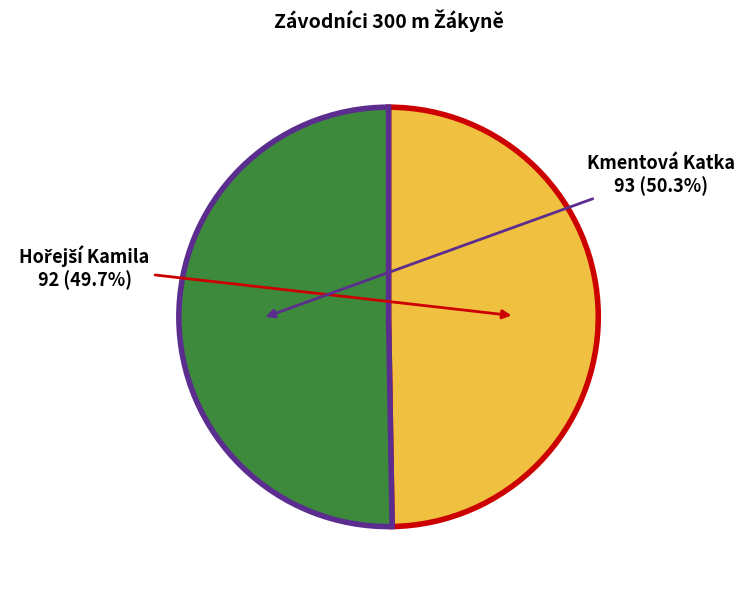

How many segments does this pie chart have?

2